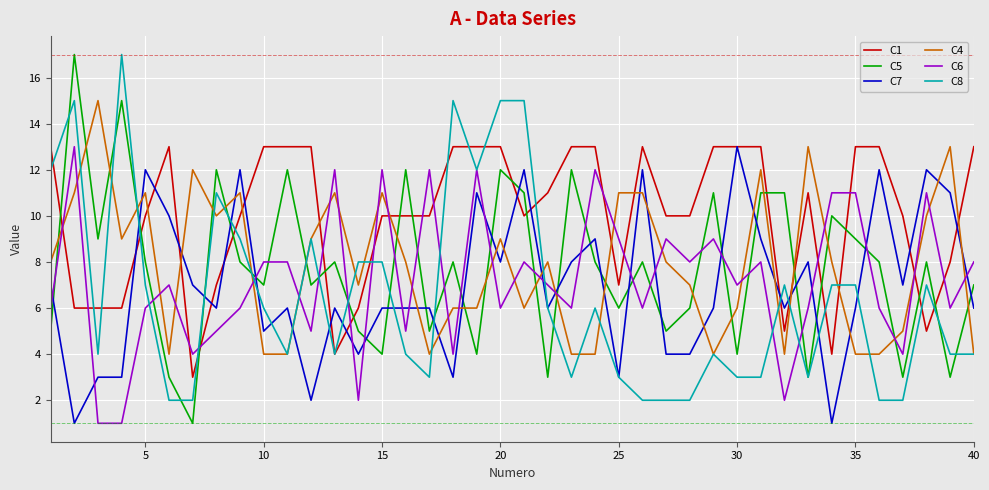

How many intersections are there between C4 and C7?

21